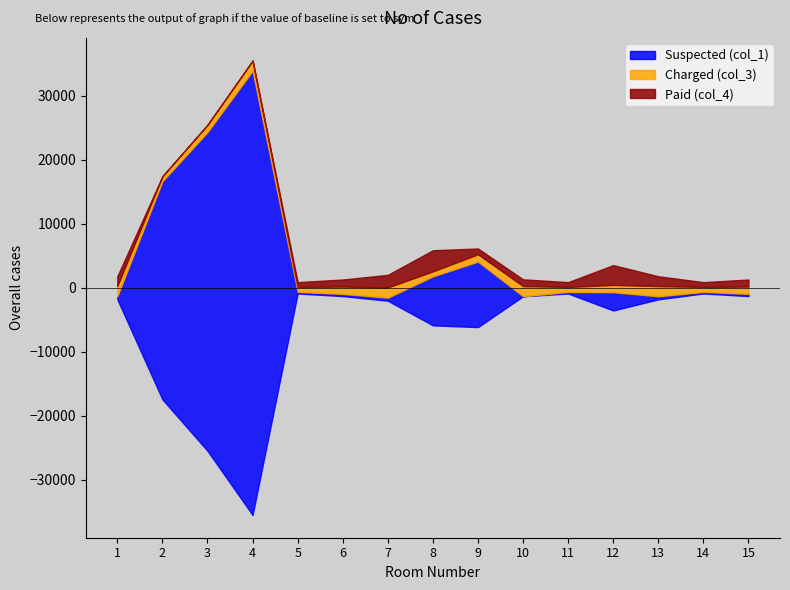

Does the chart display data point markers on the line(s)?

No